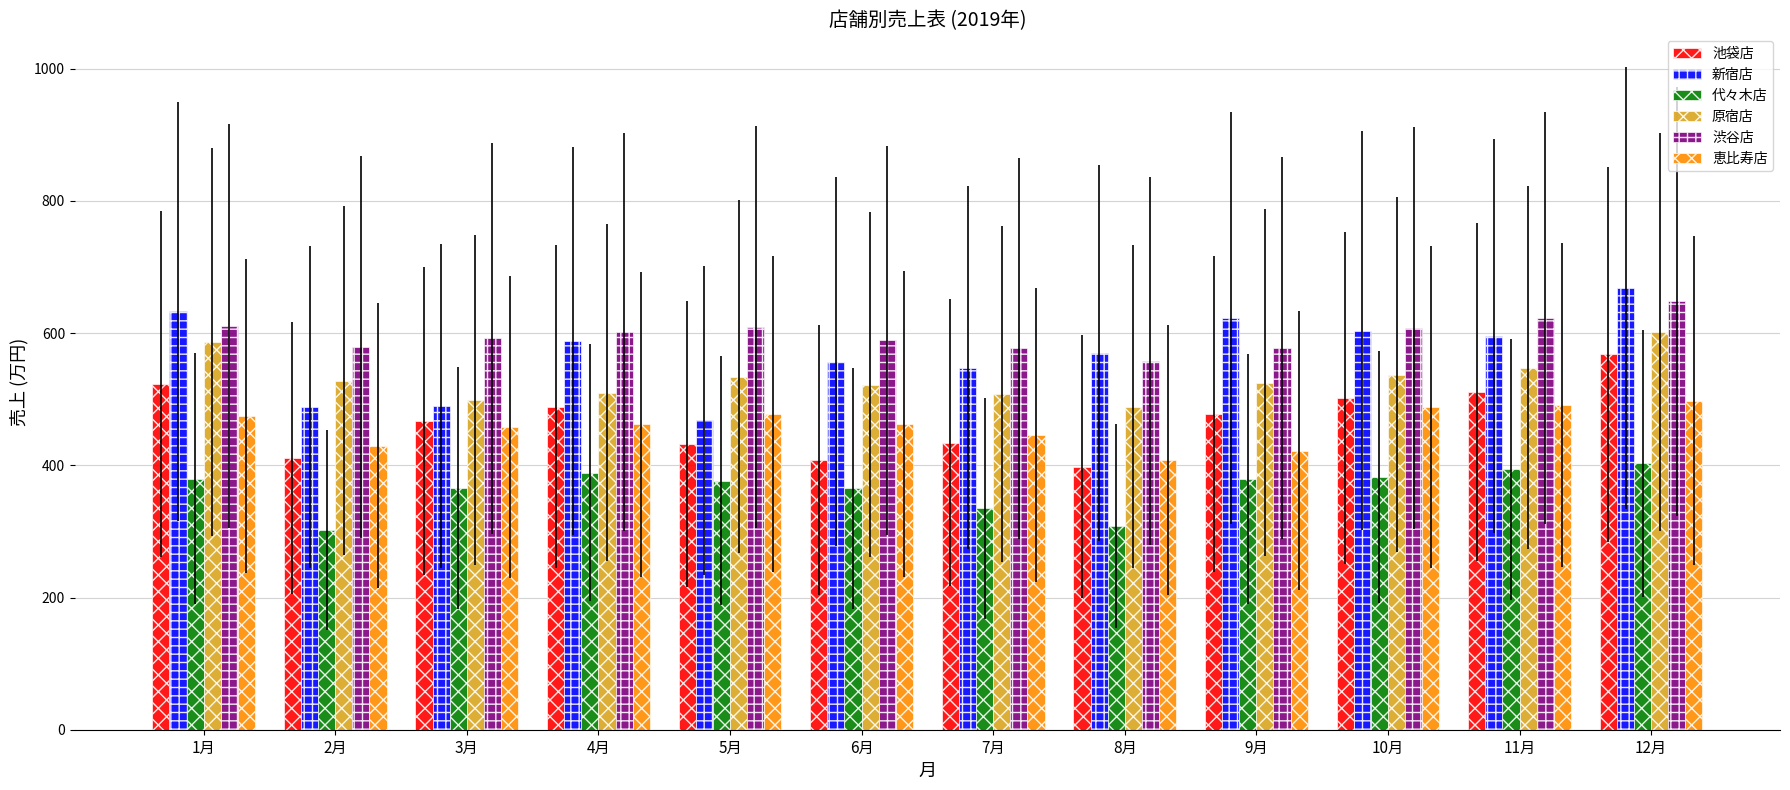

What are all the series names shown in the legend?

池袋店, 新宿店, 代々木店, 原宿店, 渋谷店, 恵比寿店